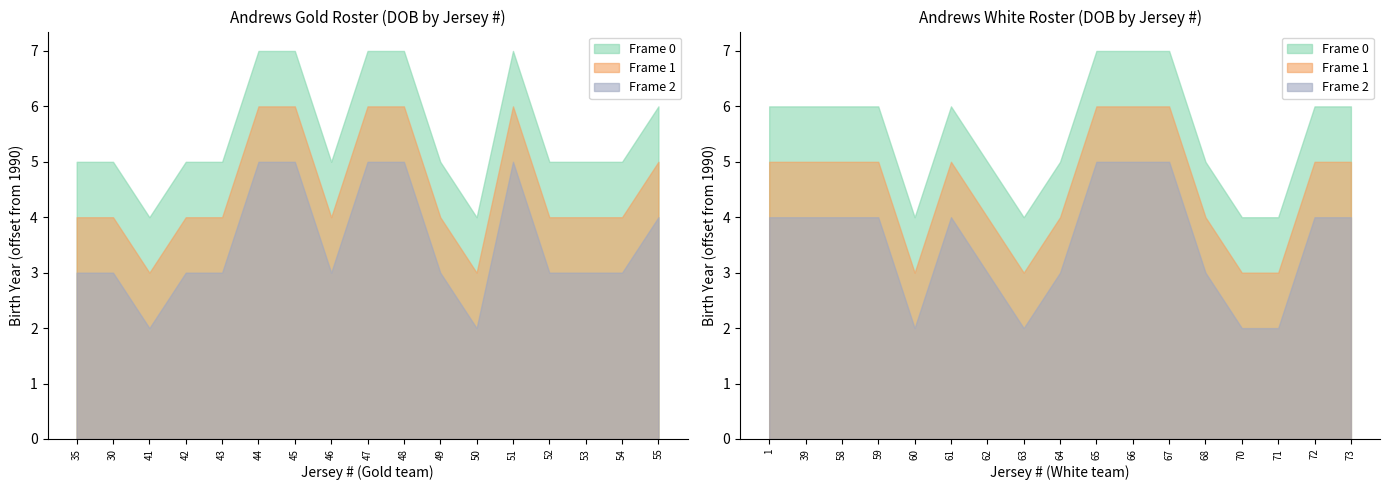

The Frame 1 series shows 1996 at 48. True or false?

True